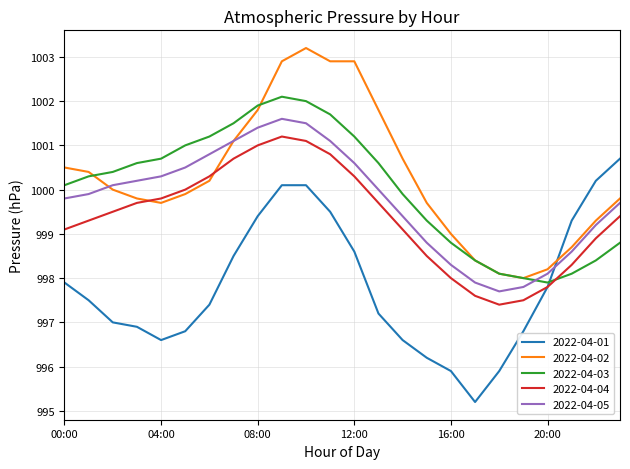

What is the difference between the maximum and minimum values in the 2022-04-05 series?

3.9